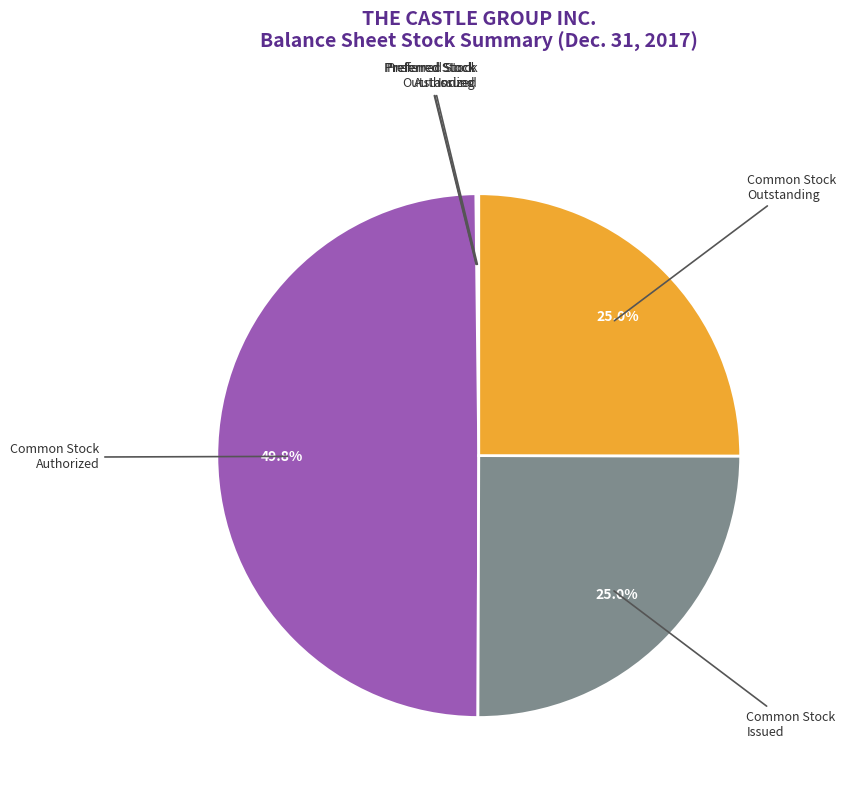

Which slice is the largest?

Common Stock Authorized